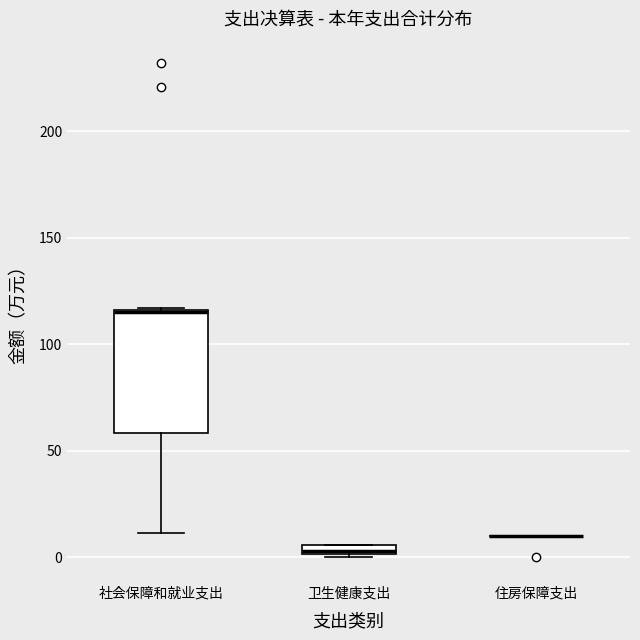

Where does the lower whisker of the box for 社会保障和就业支出 end on the y-axis? The values are not printed on the chart, so give them approximately, as read against the axis.

10